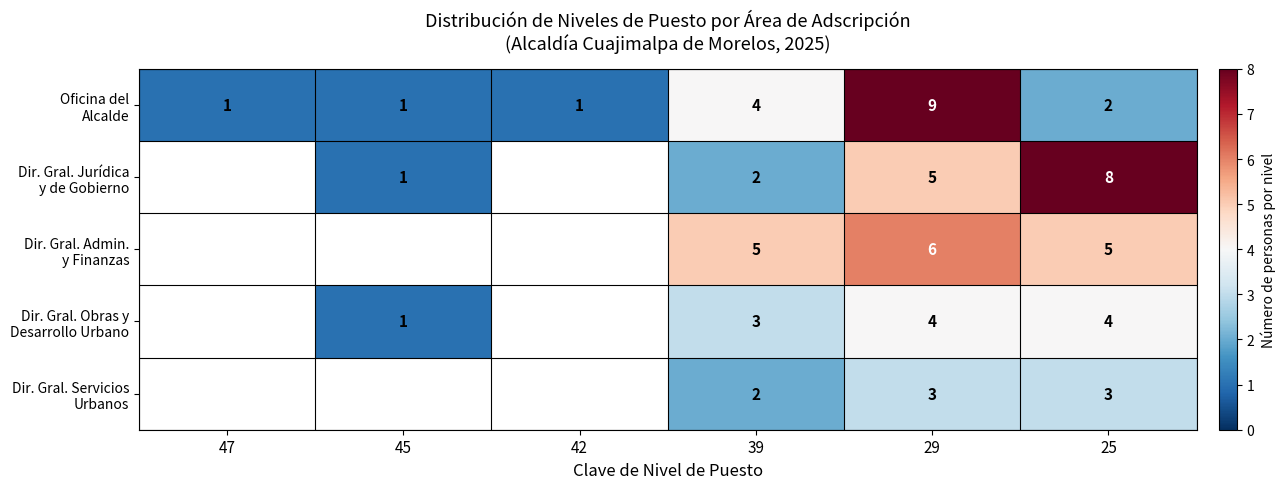

Which label corresponds to the smallest value in the chart?

47